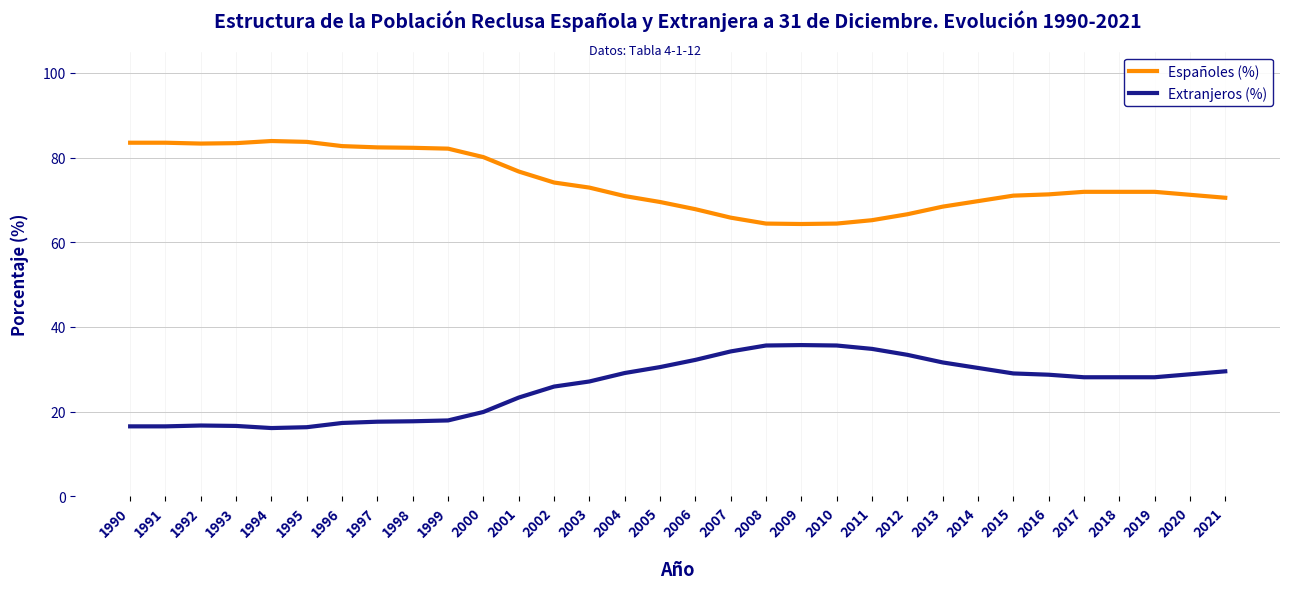

Is it true that Extranjeros (%) equals 6.9 at 2017?

False